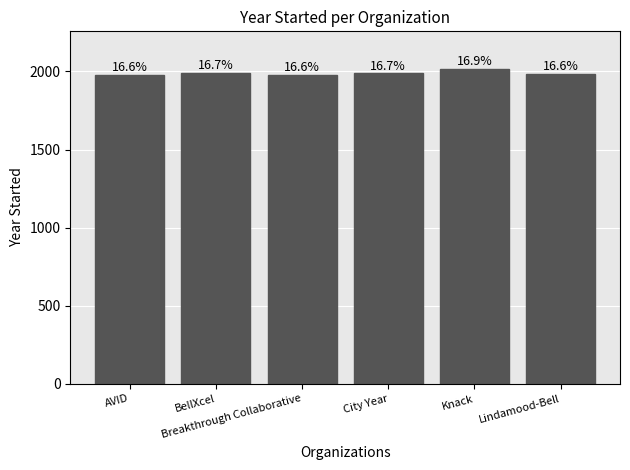

List the labels in order of value, smallest first.

Breakthrough Collaborative, AVID, Lindamood-Bell, City Year, BellXcel, Knack